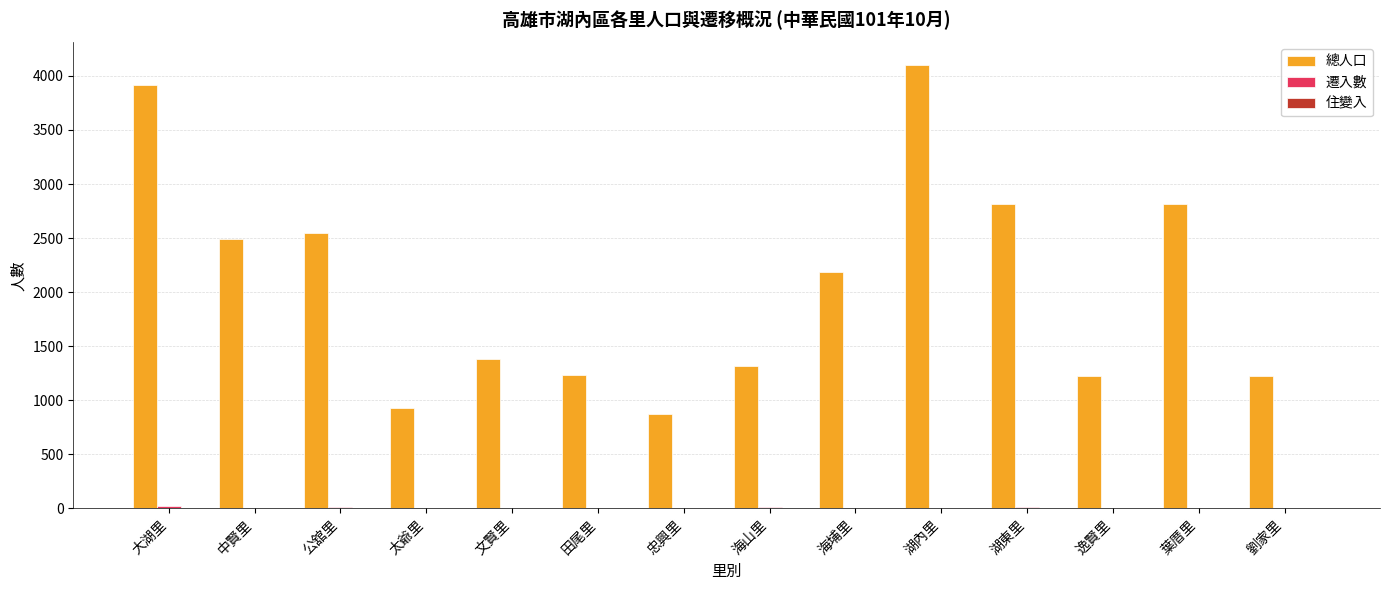

The value of 總人口 at 海埔里 is 1233. True or false?

False